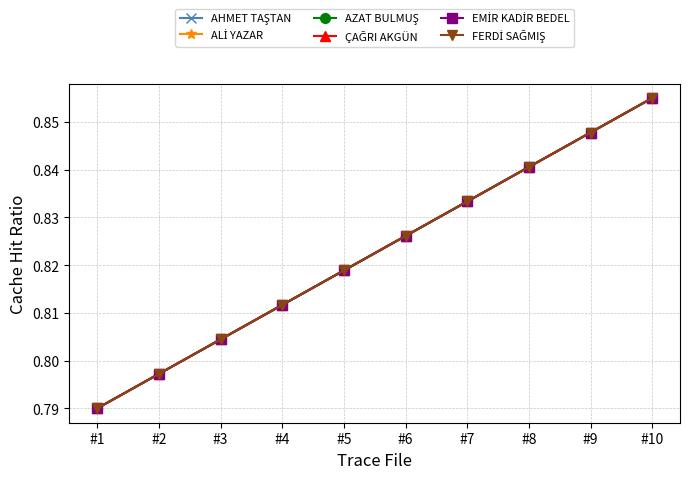

The AHMET TAŞTAN series shows 0.8 at #2. True or false?

True